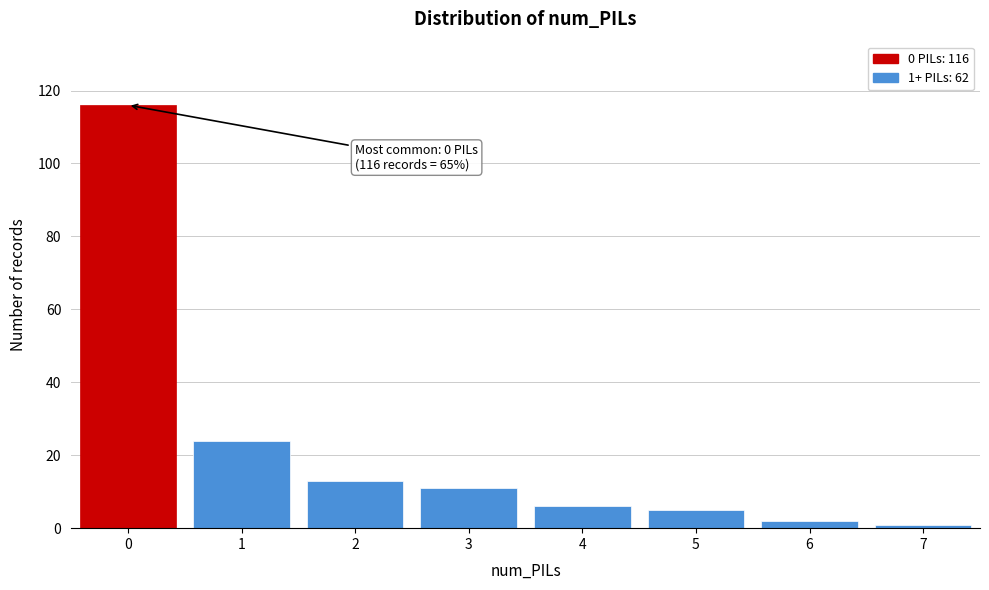

Reading left to right, list all the values displayed in this chart.

0=116	1=24	2=13	3=11	4=6	5=5	6=2	7=1